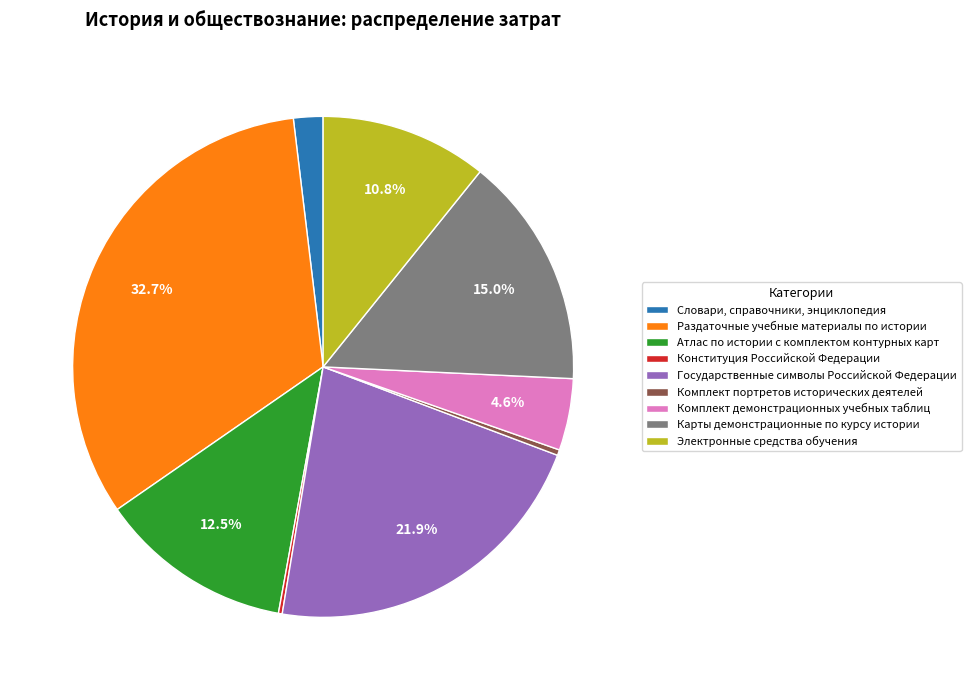

Approximately how many times larger is the value at Карты демонстрационные по курсу истории compared to Комплект портретов исторических деятелей?

41.3